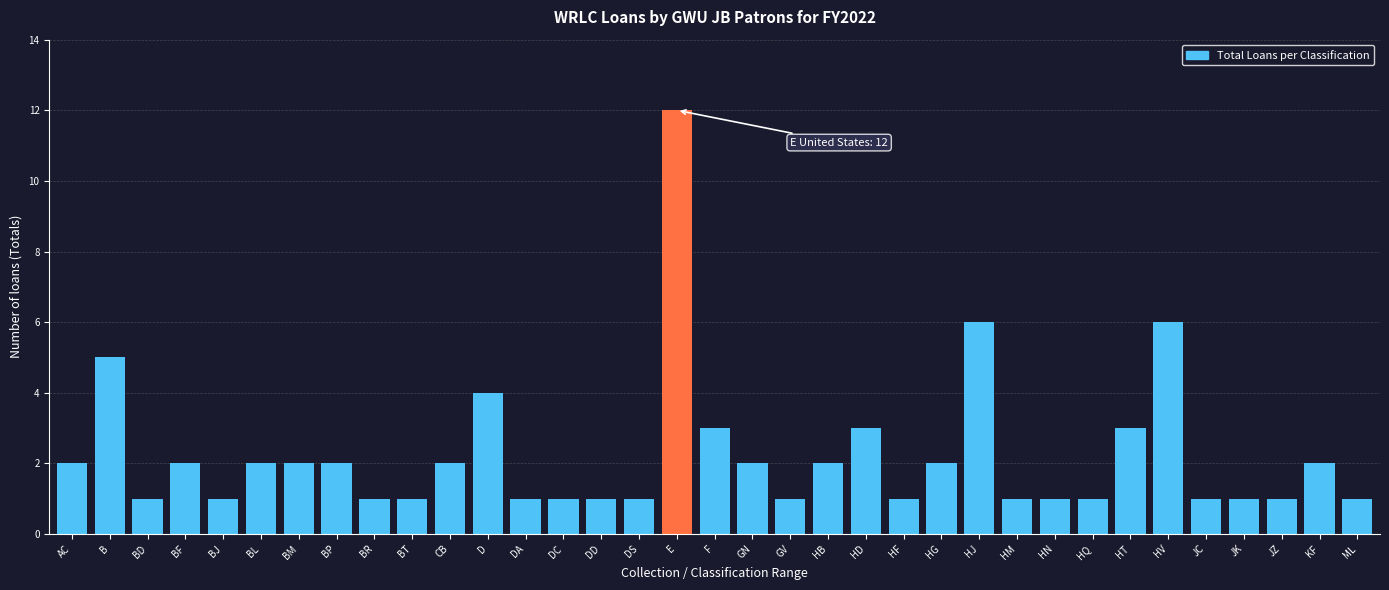

What is the label of the 14th bar from the right?

HD